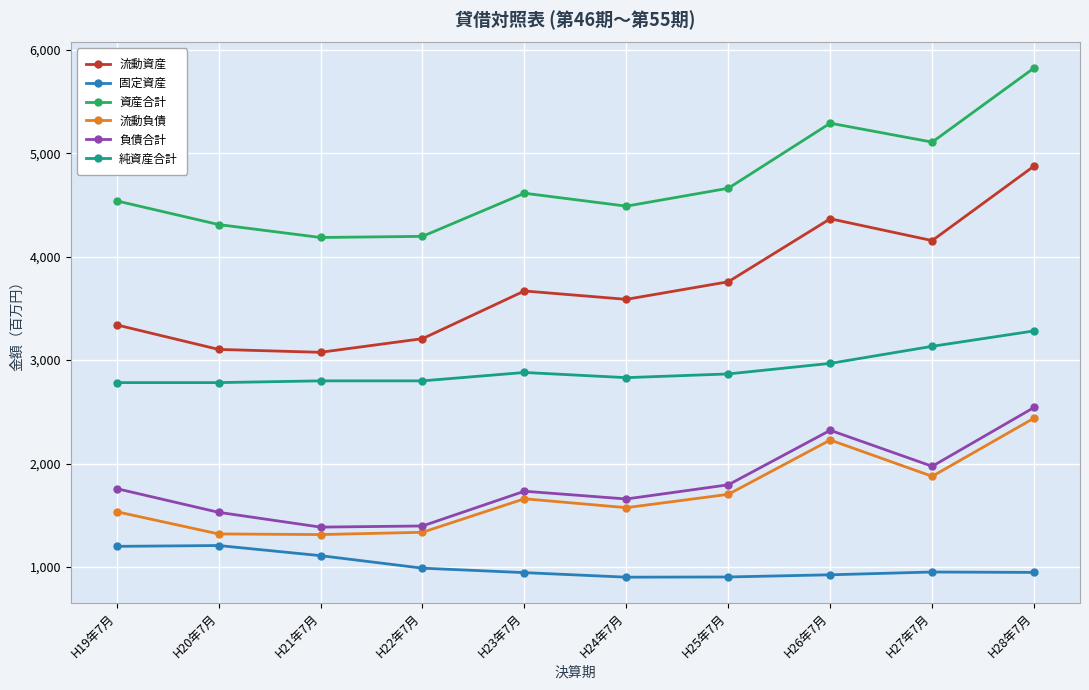

Between H23年7月 and H28年7月, which series saw the biggest shift?

資産合計